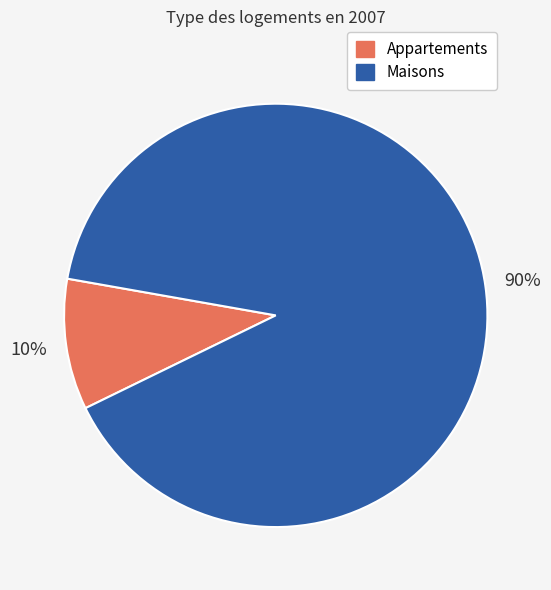

Do Appartements and Maisons together represent more than half of the pie?

Yes